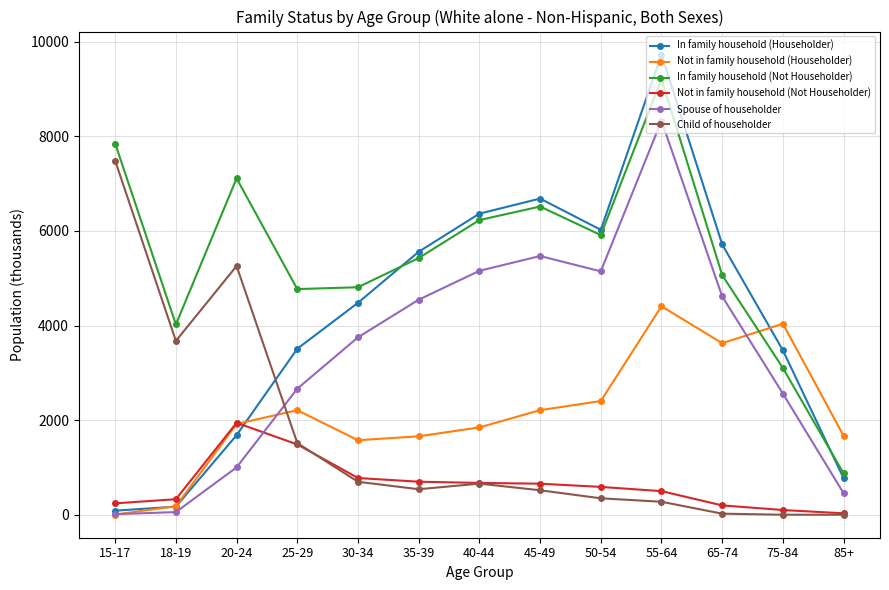

Between which two adjacent categories do Not in family household (Not Householder) and Spouse of householder first intersect?

20-24 and 25-29